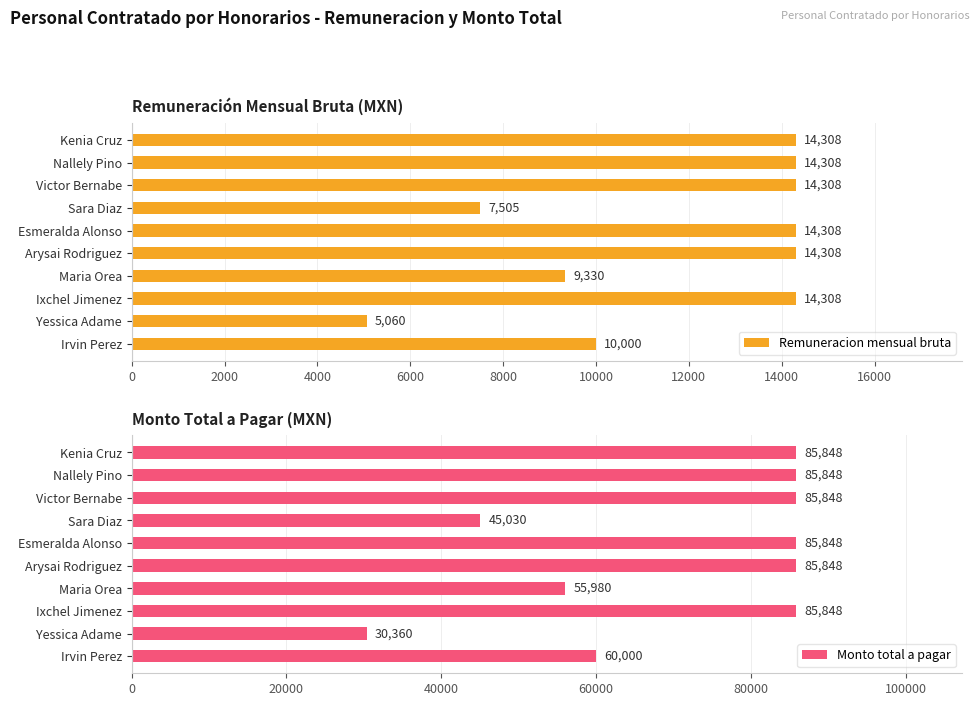

What is the difference between the Remuneracion mensual bruta values at Sara Diaz and Nallely Pino?

6803